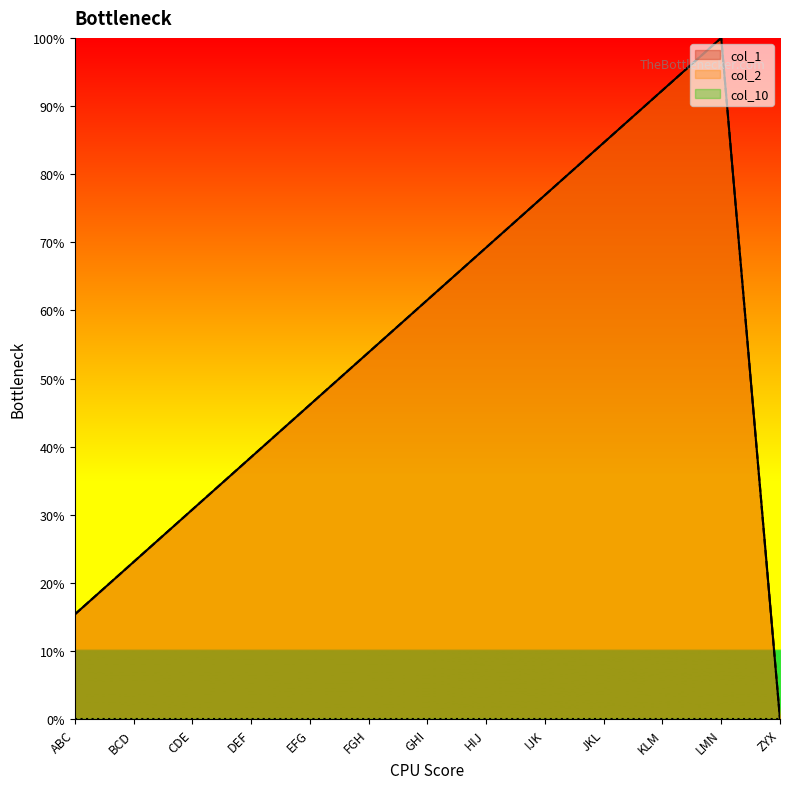

At which label is col_2 closest to 50?

EFG